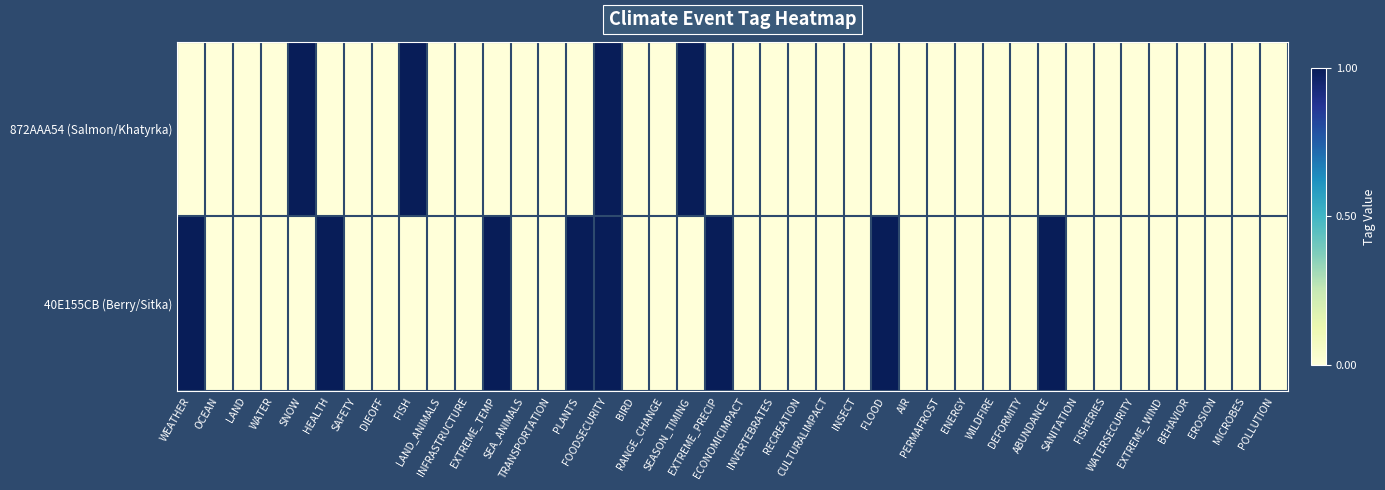

List the series in order of their overall mean, highest first.

40E155CB (Berry/Sitka), 872AAA54 (Salmon/Khatyrka)